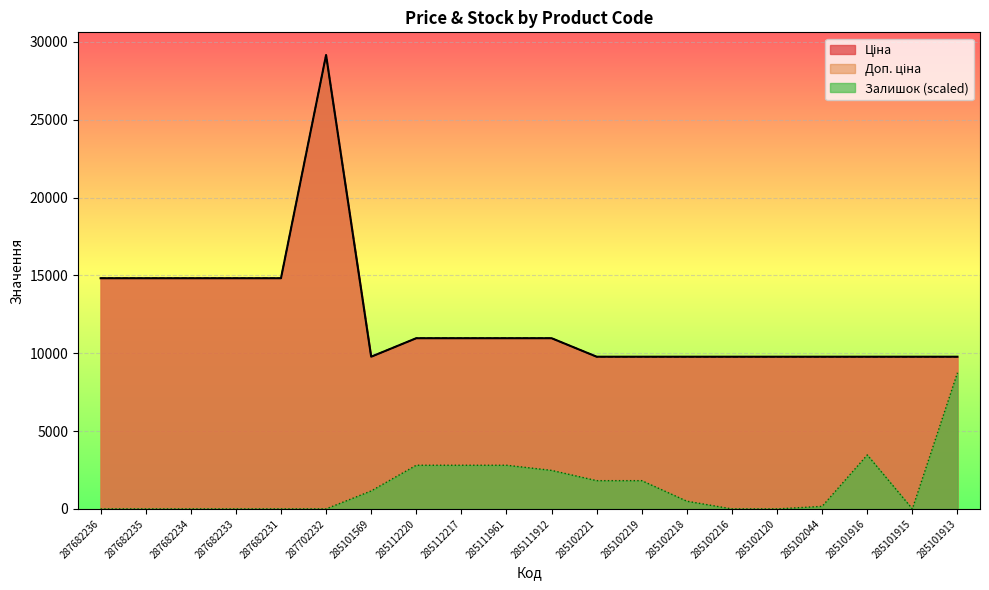

What is the value of the Ціна point at the 3rd from the left?

14817.6